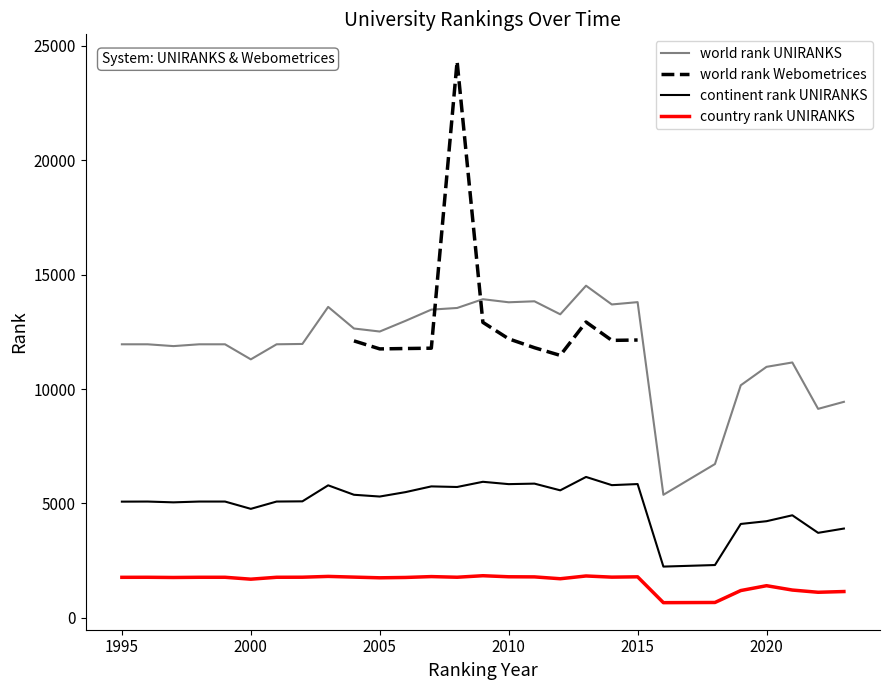

True or false: continent rank UNIRANKS and country rank UNIRANKS intersect in this chart.

False